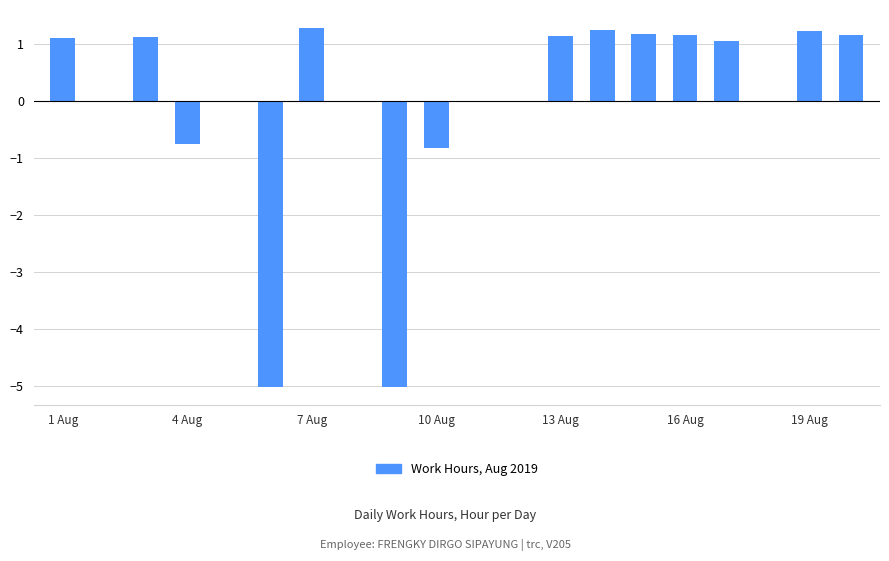

What is the greatest value displayed?

1.3